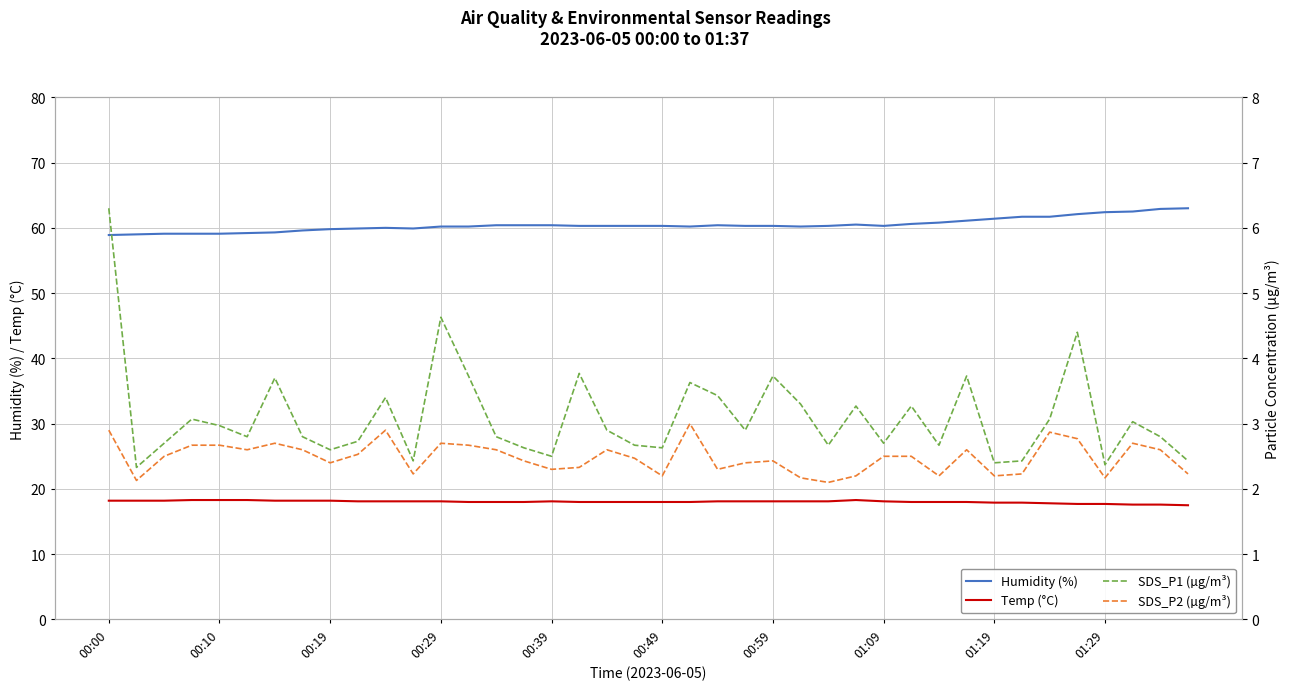

True or false: SDS_P1 (µg/m³) and Humidity (%) intersect in this chart.

False